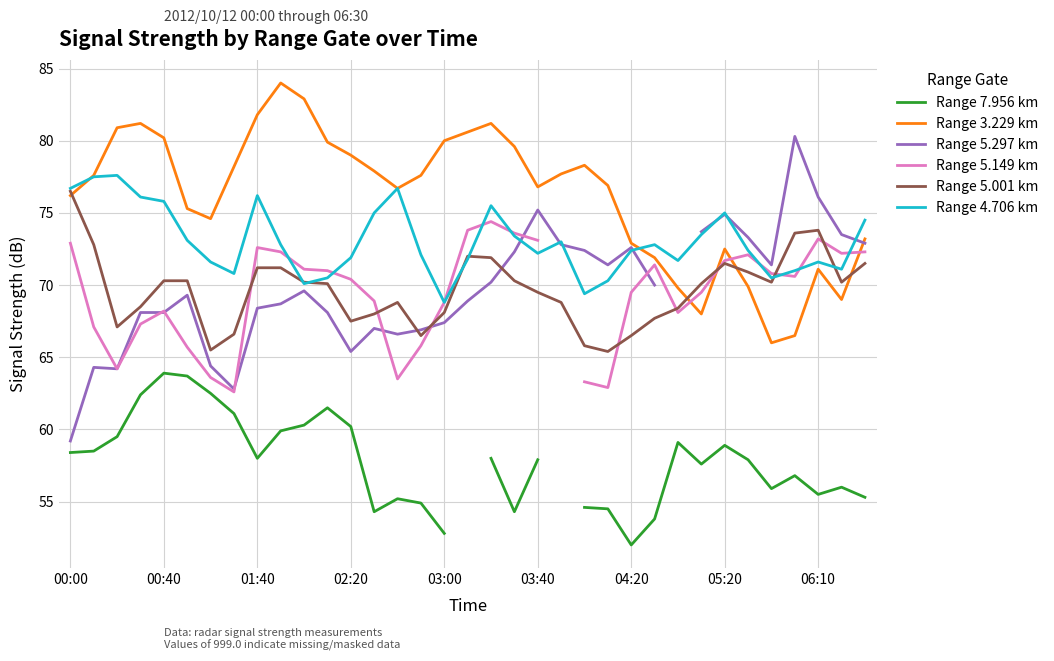

Is it true that Range 4.706 km equals 97.3 at 03:00?

False